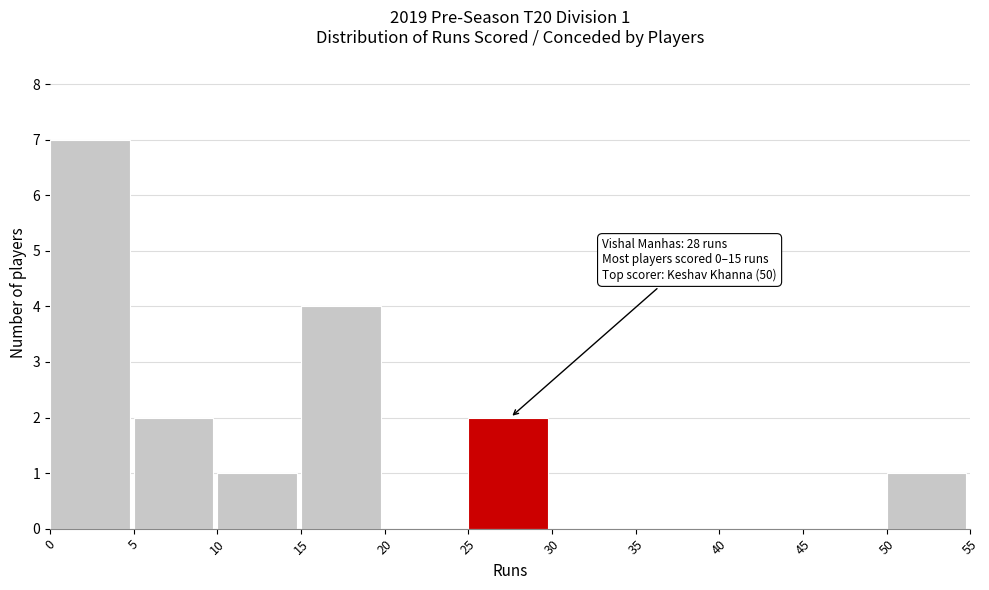

Which range on the x-axis has the tallest bar?

0 to 5